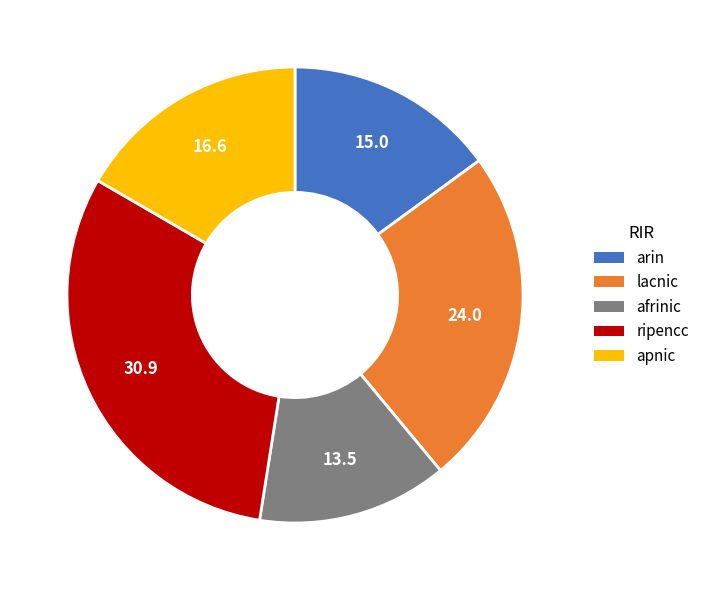

Count the number of slices in the pie.

5